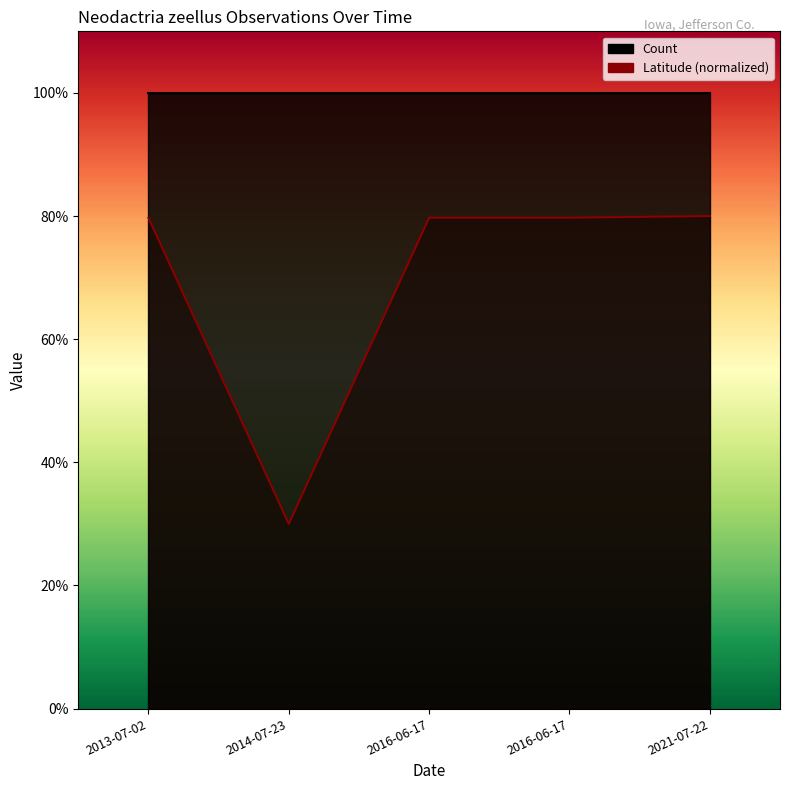

The value at 2016-06-17 is 1.1. True or false?

False